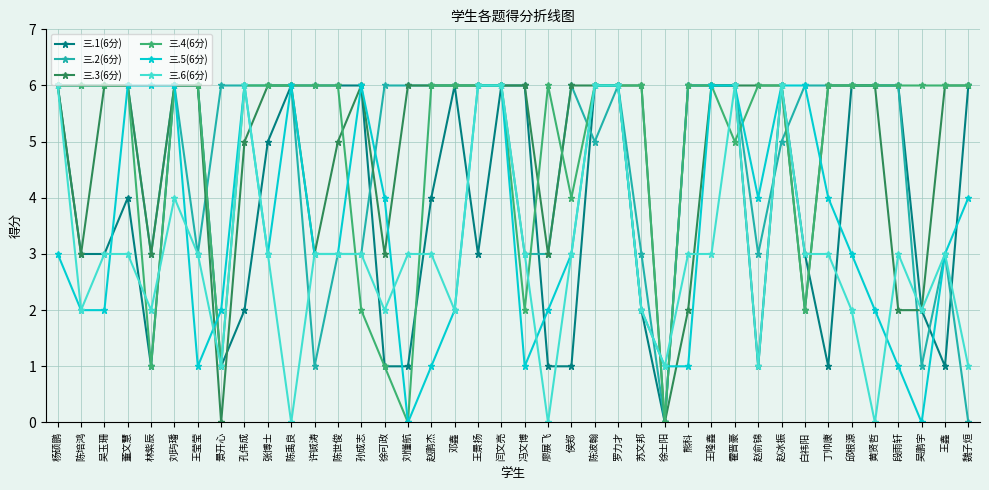

What is the difference between the maximum and minimum values in the 三.6(6分) series?

6